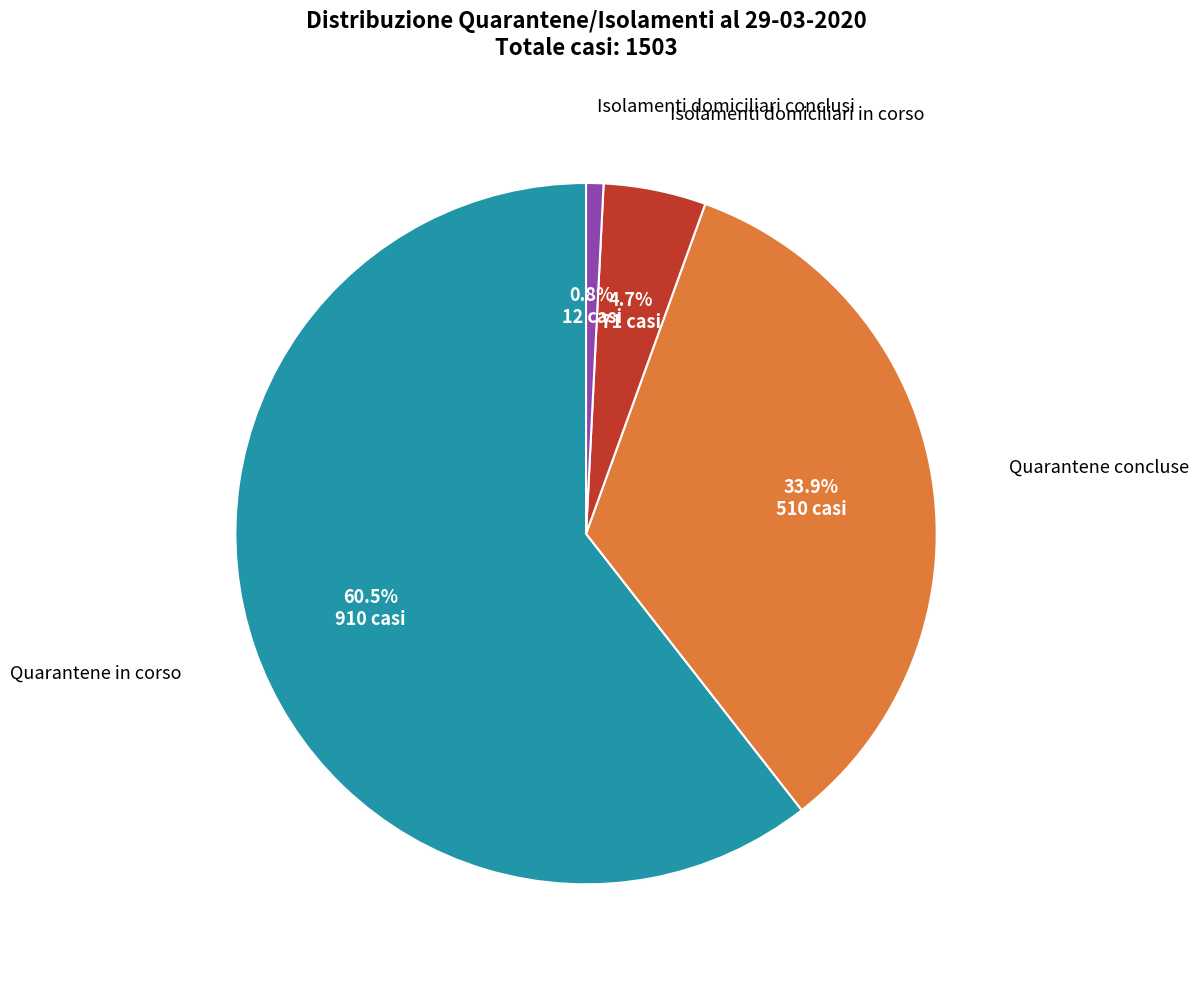

Is there any slice that represents more than half of the pie?

Yes